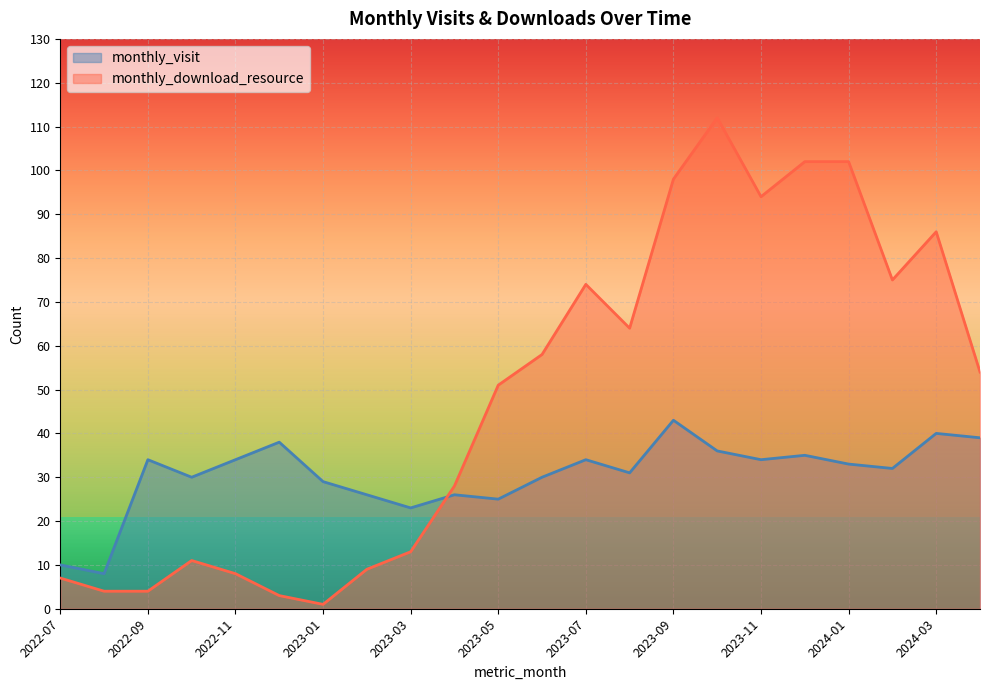

What is the difference between the highest and lowest values at 2023-03?

10